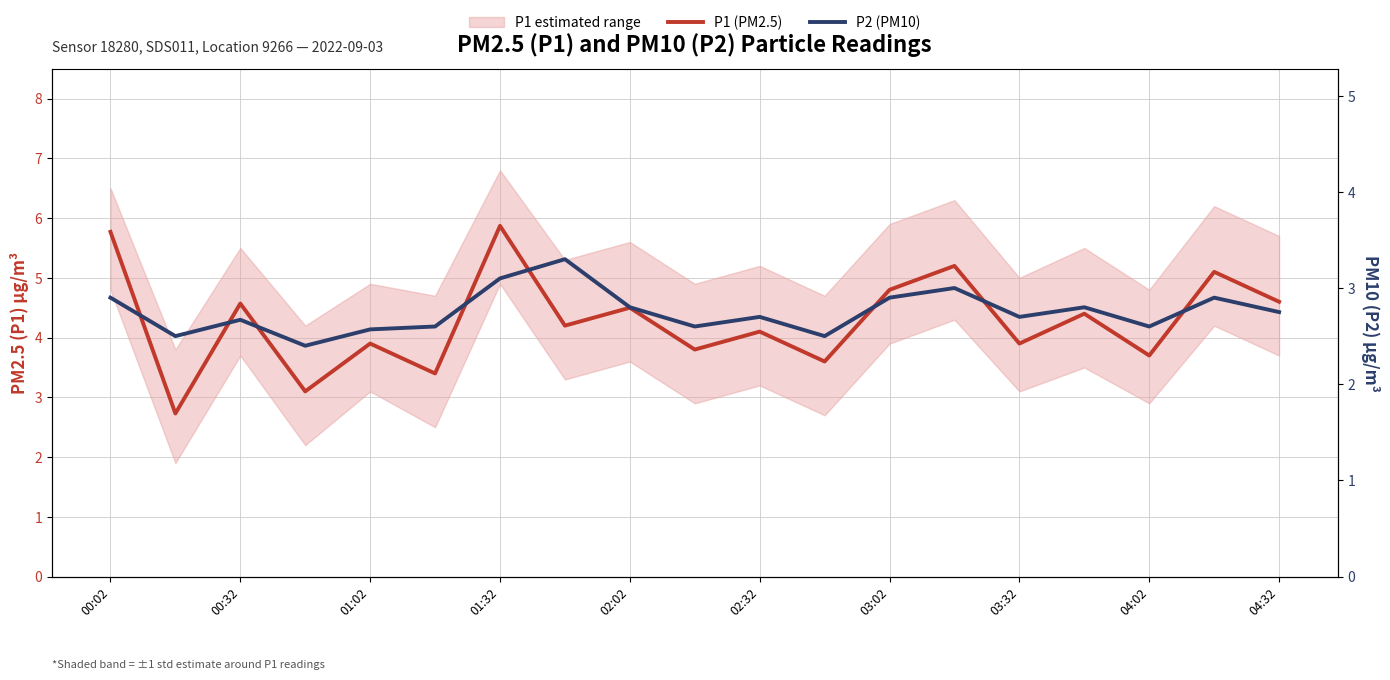

True or false: P2 (PM10) and P1 (PM2.5) intersect in this chart.

False